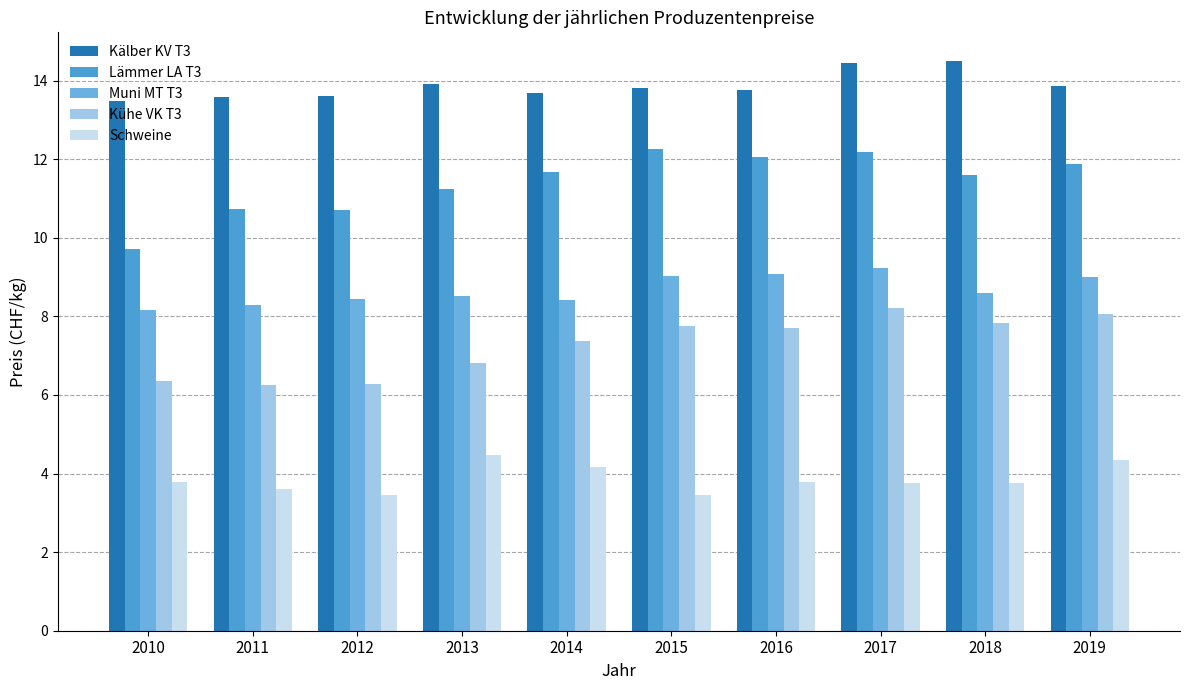

How many bars are there in each group?

5